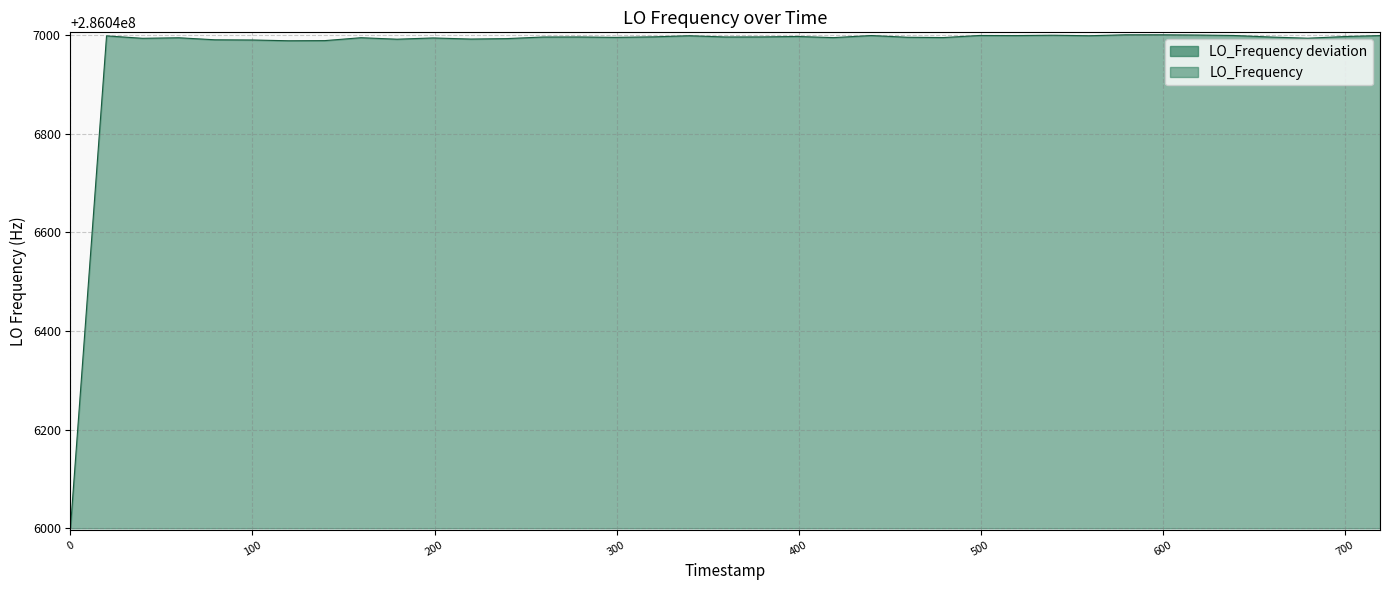

True or false: the data has more than 0 interior local peaks.

True